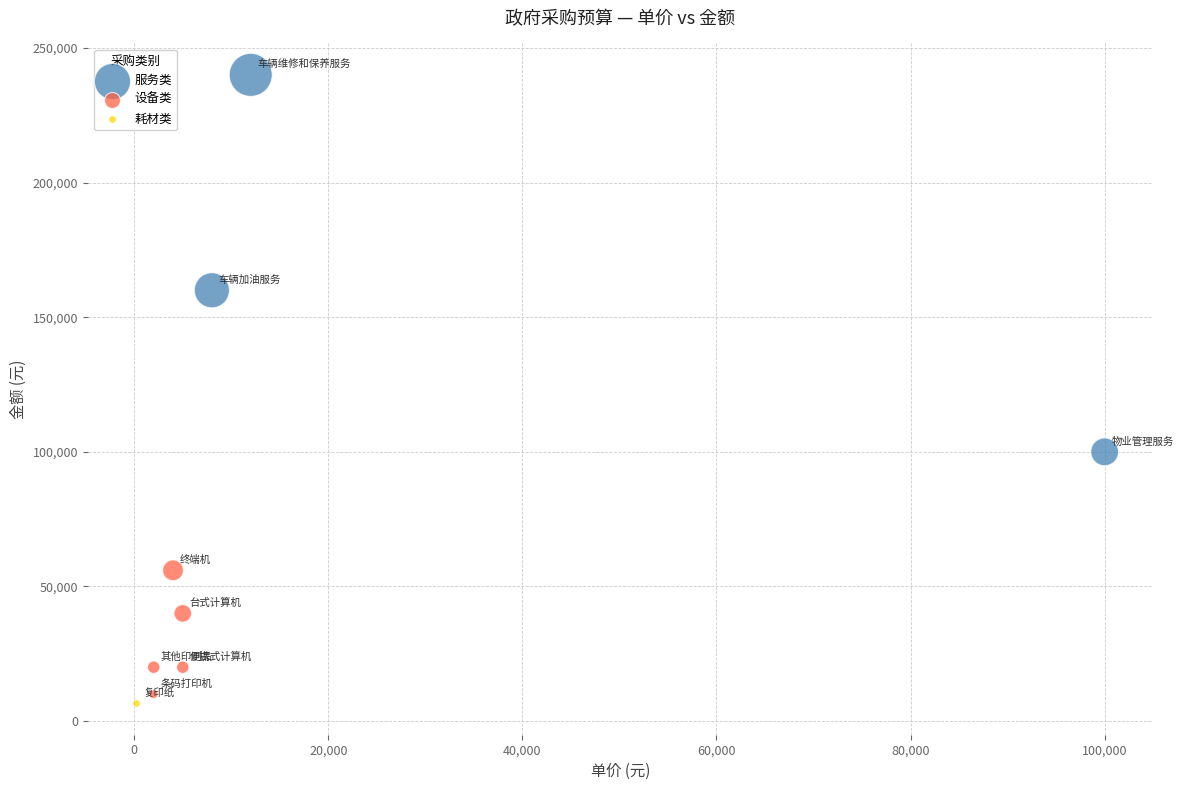

Which series reaches the maximum Y coordinate?

服务类